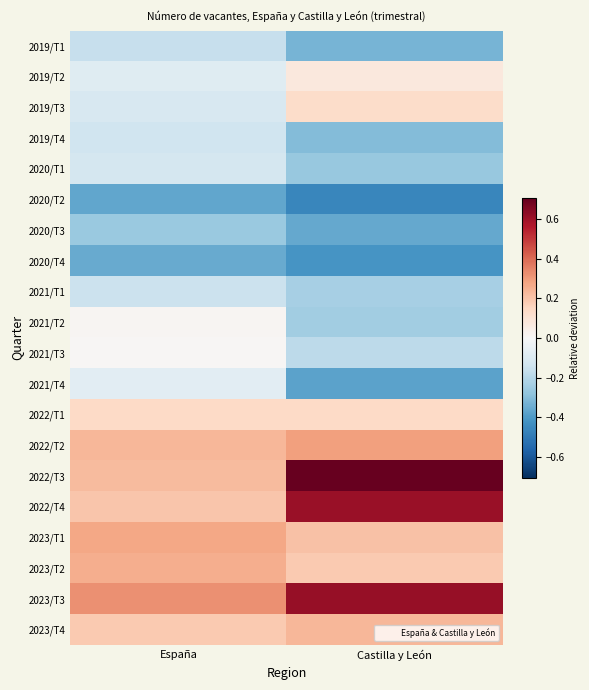

Reading left to right, extract all data points from this chart.

2019/T1: España=-0.2	Castilla y León=-0.3
2019/T2: España=-0.1	Castilla y León=0.1
2019/T3: España=-0.1	Castilla y León=0.1
2019/T4: España=-0.1	Castilla y León=-0.3
2020/T1: España=-0.1	Castilla y León=-0.3
2020/T2: España=-0.4	Castilla y León=-0.5
2020/T3: España=-0.3	Castilla y León=-0.4
2020/T4: España=-0.4	Castilla y León=-0.4
2021/T1: España=-0.2	Castilla y León=-0.2
2021/T2: España=0.0	Castilla y León=-0.2
2021/T3: España=0.0	Castilla y León=-0.2
2021/T4: España=-0.1	Castilla y León=-0.4
2022/T1: España=0.1	Castilla y León=0.1
2022/T2: España=0.2	Castilla y León=0.3
2022/T3: España=0.2	Castilla y León=0.7
2022/T4: España=0.2	Castilla y León=0.6
2023/T1: España=0.3	Castilla y León=0.2
2023/T2: España=0.3	Castilla y León=0.2
2023/T3: España=0.3	Castilla y León=0.6
2023/T4: España=0.2	Castilla y León=0.2